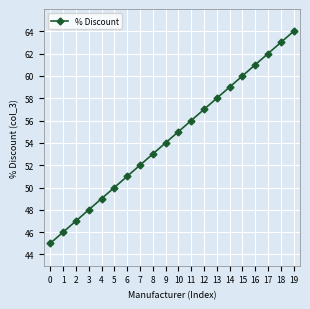

What is the greatest value displayed?

64